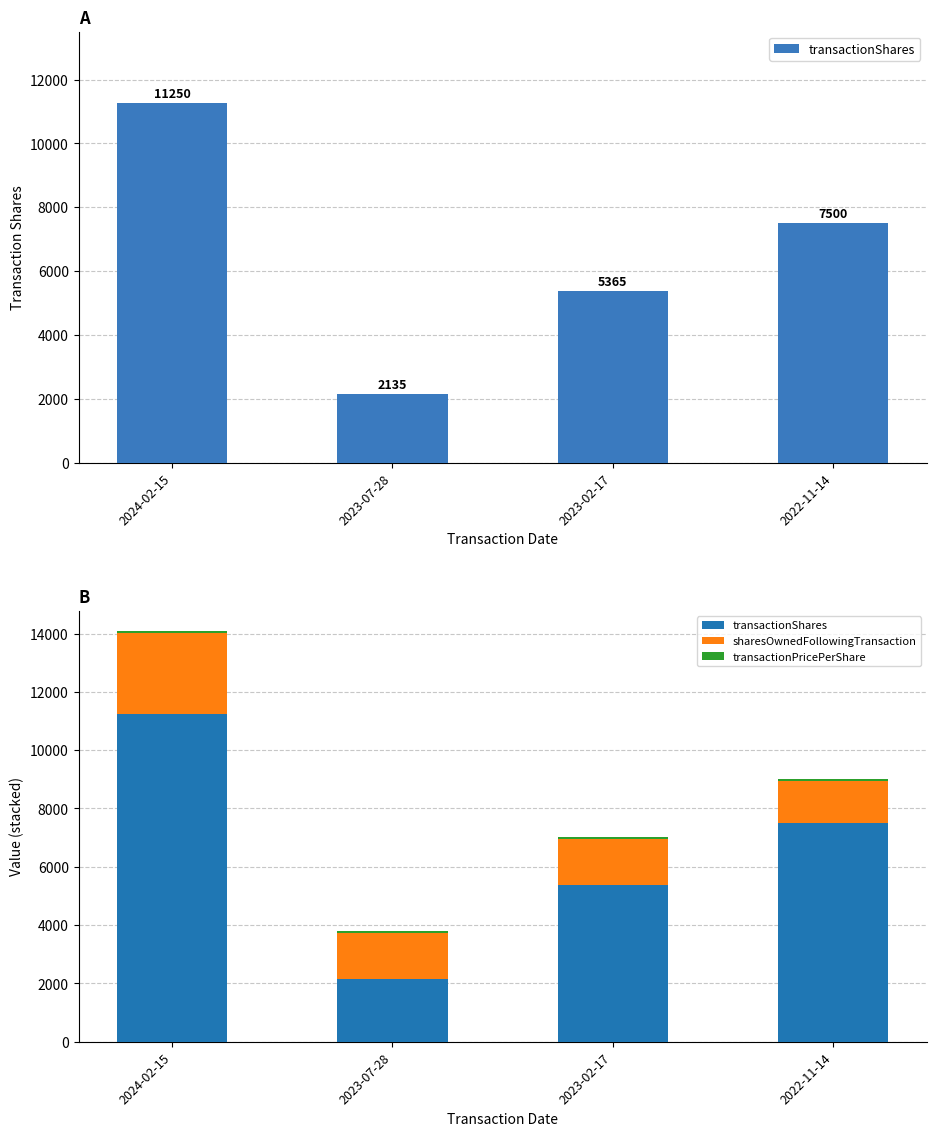

Reading left to right, list all the values displayed in this chart.

transactionShares: 2024-02-15=11250.0	2023-07-28=2135.0	2023-02-17=5365.0	2022-11-14=7500.0
sharesOwnedFollowingTransaction: 2024-02-15=2777.0	2023-07-28=1600.0	2023-02-17=1600.0	2022-11-14=1455.0
transactionPricePerShare: 2024-02-15=48.3	2023-07-28=63.8	2023-02-17=61.5	2022-11-14=50.3